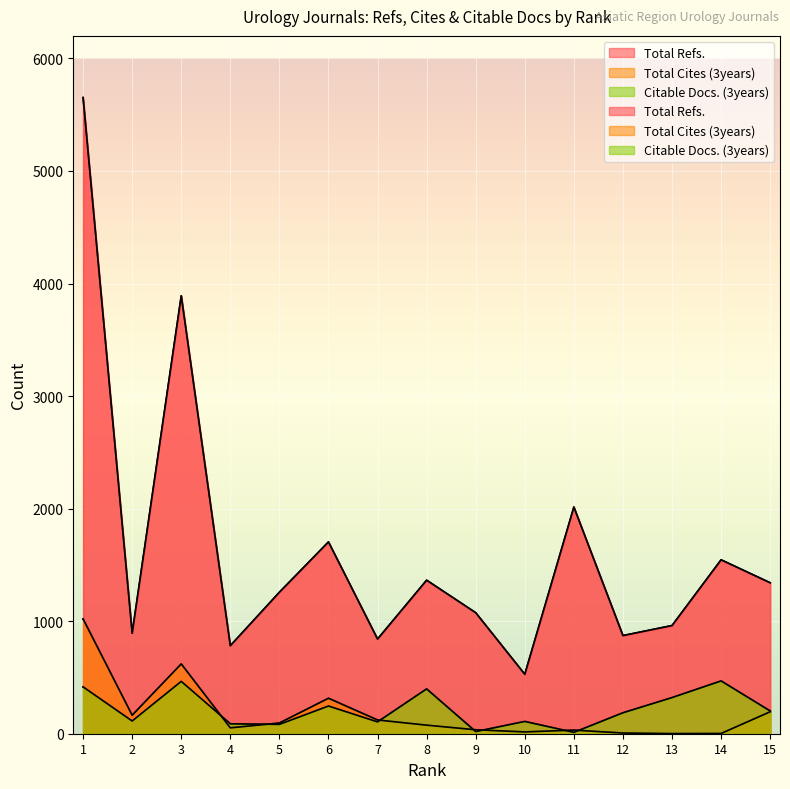

What is the difference between the maximum and minimum values in the Total Refs. series?

5124